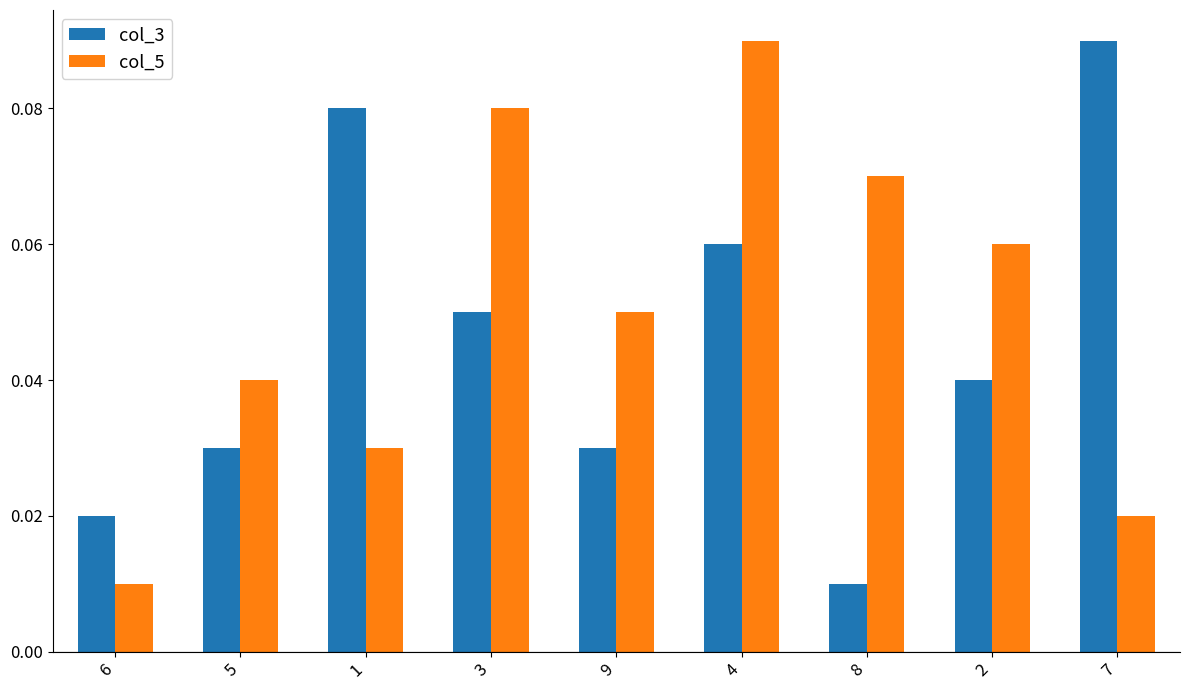

How many bars are there in total?

18